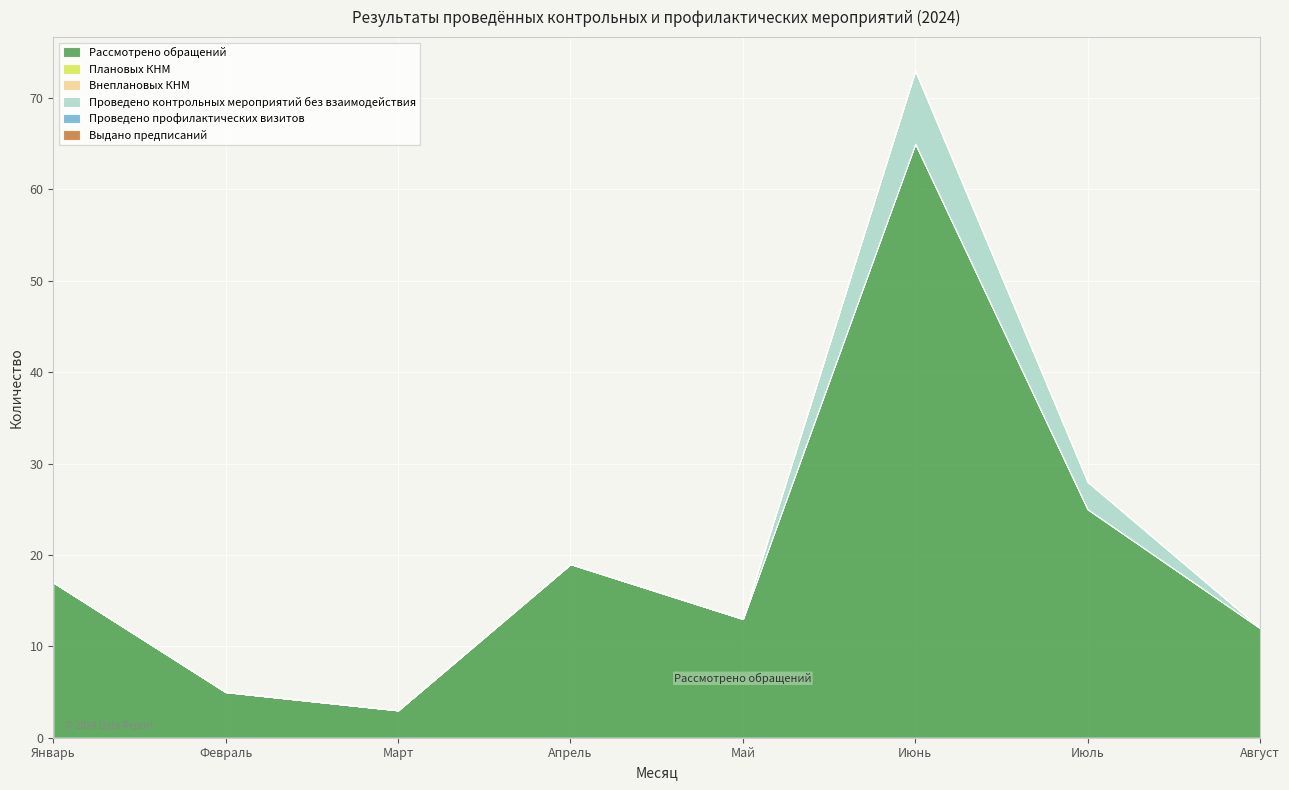

Which series changed the most between Февраль and Март?

Рассмотрено обращений